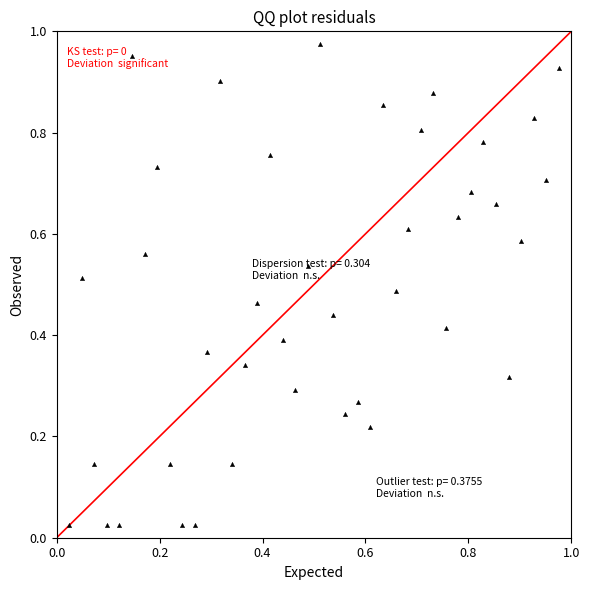

How many points are shown in the scatter plot?

40